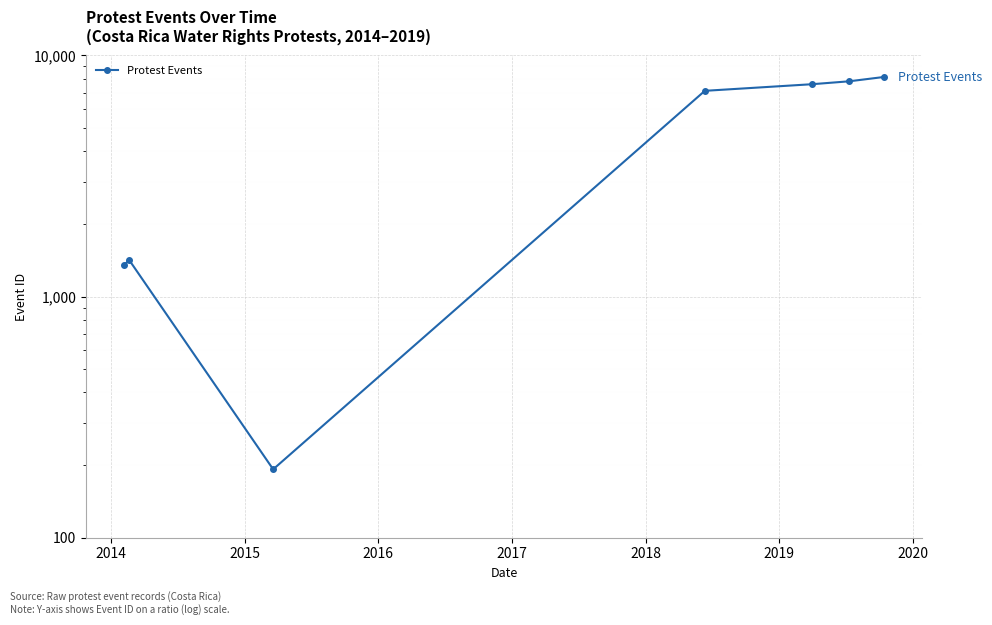

Which label corresponds to the largest value in the chart?

2019